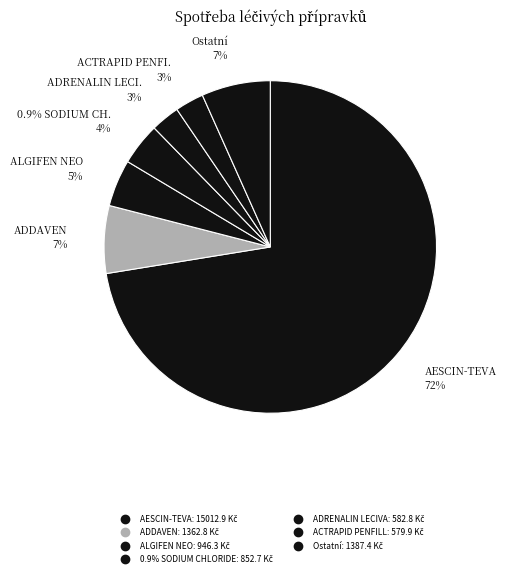

Is the sum of AGEN 5 and ADRENALIN LECIVA greater than half?

No